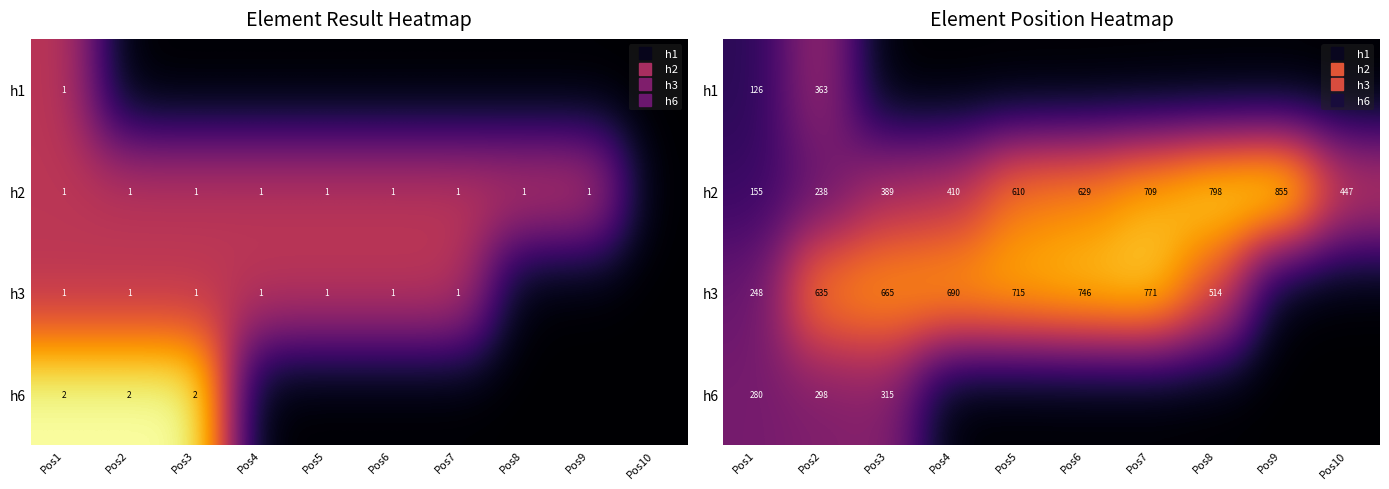

Which has a higher value, Pos7 or Pos4?

Pos7